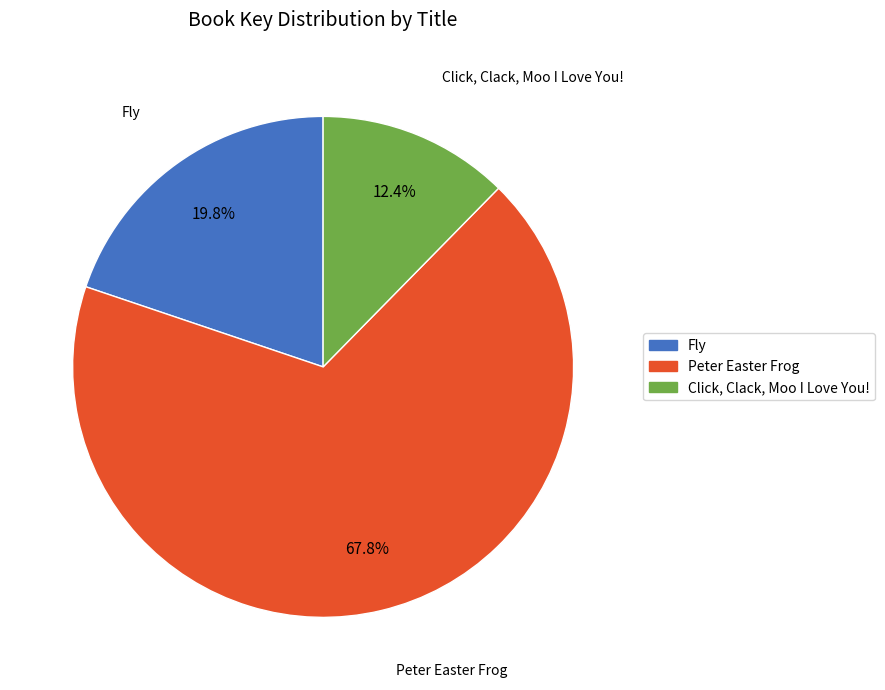

To the nearest percent, what is the combined percentage of Peter Easter Frog and Click, Clack, Moo I Love You!?

80%